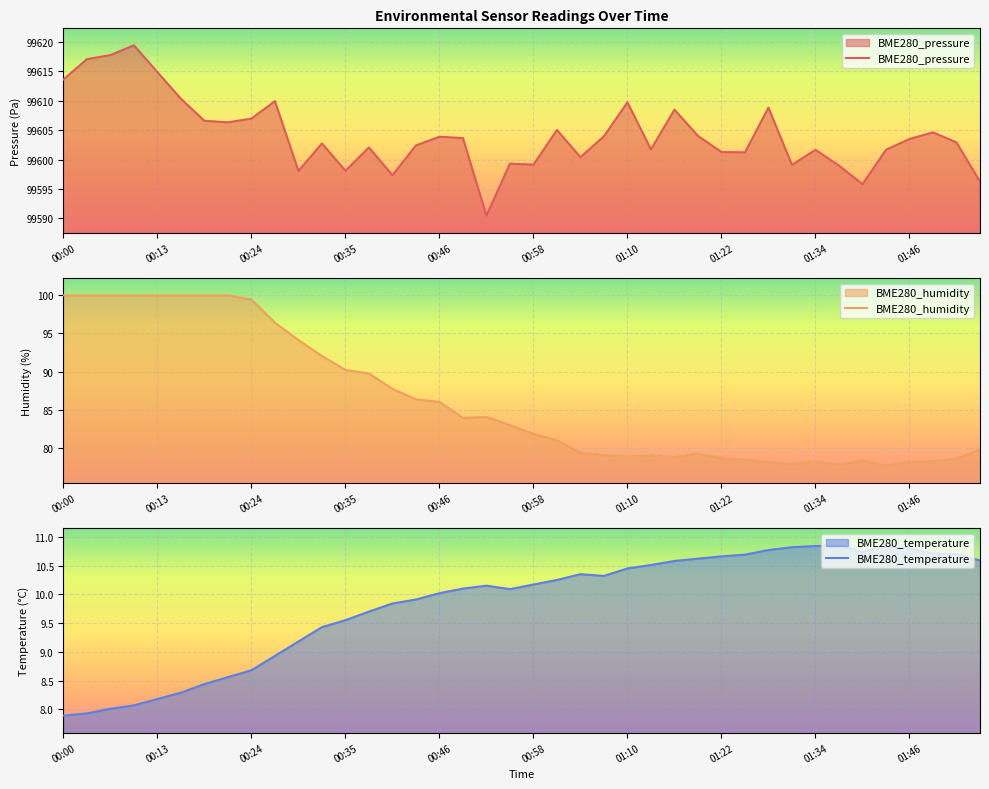

Which has a higher value, 17 or 29?

17